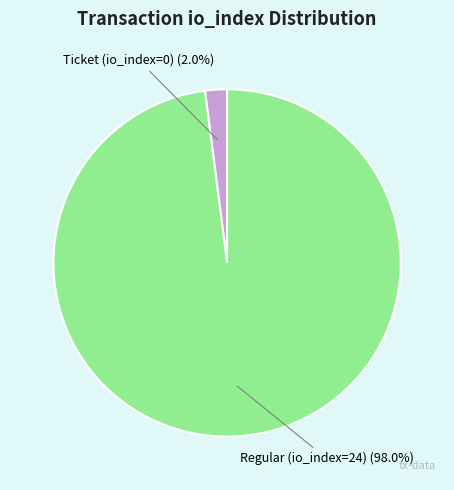

Rank the categories by value from highest to lowest.

Regular (io_index=24), Ticket (io_index=0)